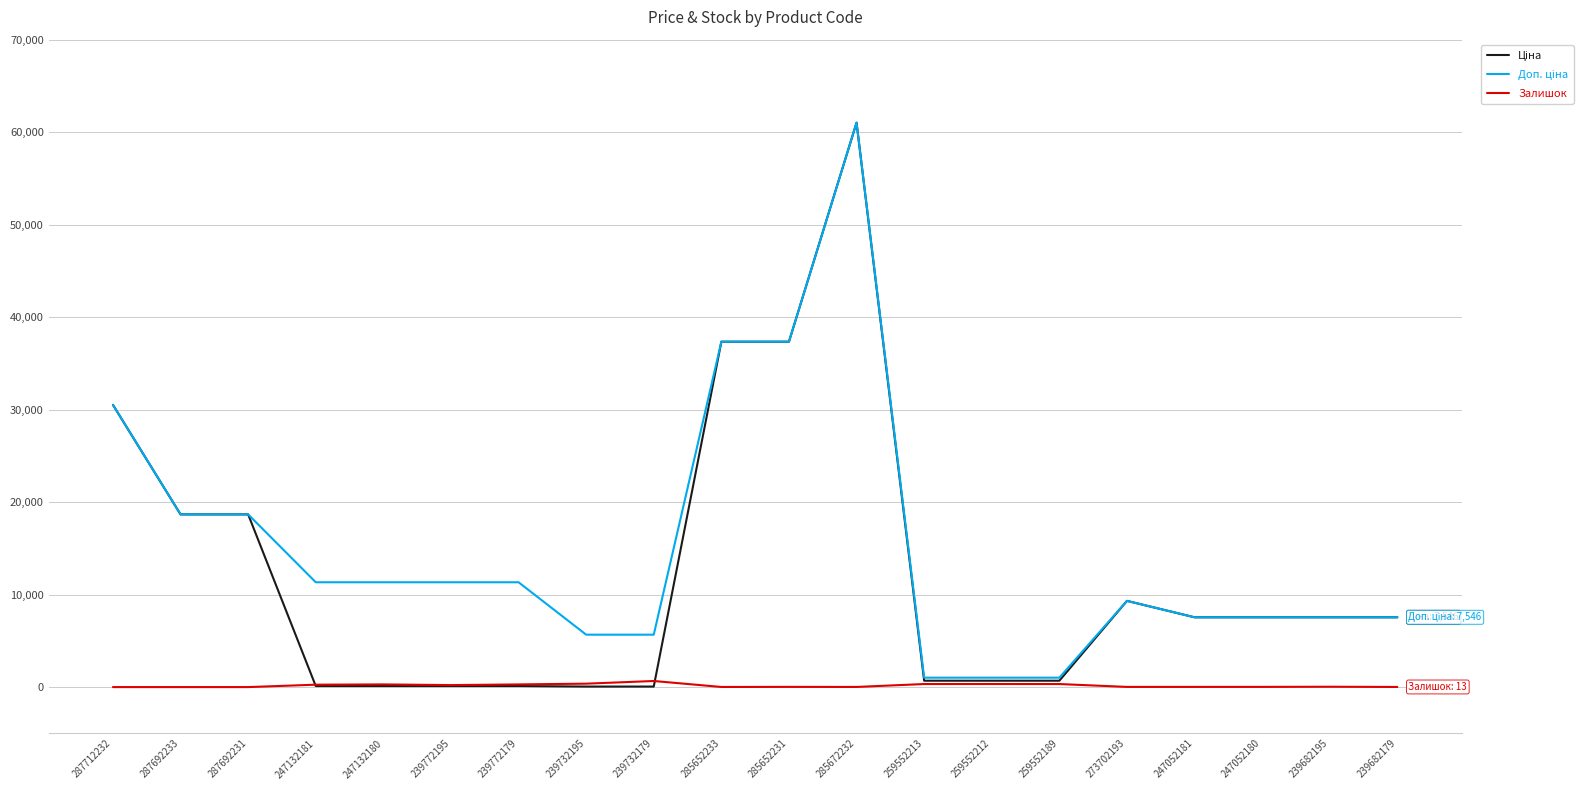

The Залишок series shows 21.0 at 247052180. True or false?

True